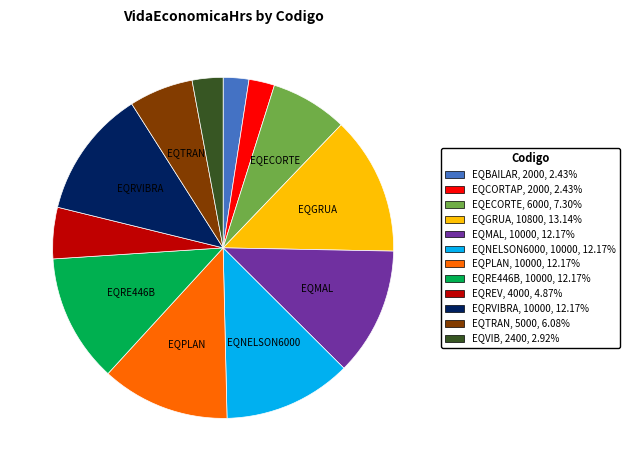

What is the largest slice in the pie chart?

EQGRUA